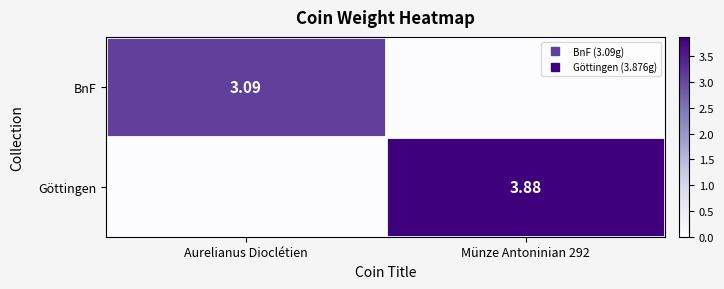

Which series has the largest total across all categories?

Göttingen